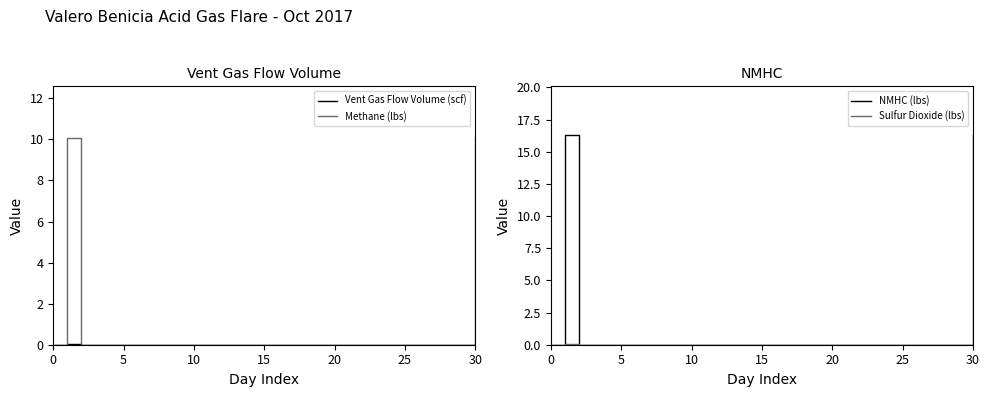

True or false: NMHC (lbs) has a value of 7.3 at 10.

False